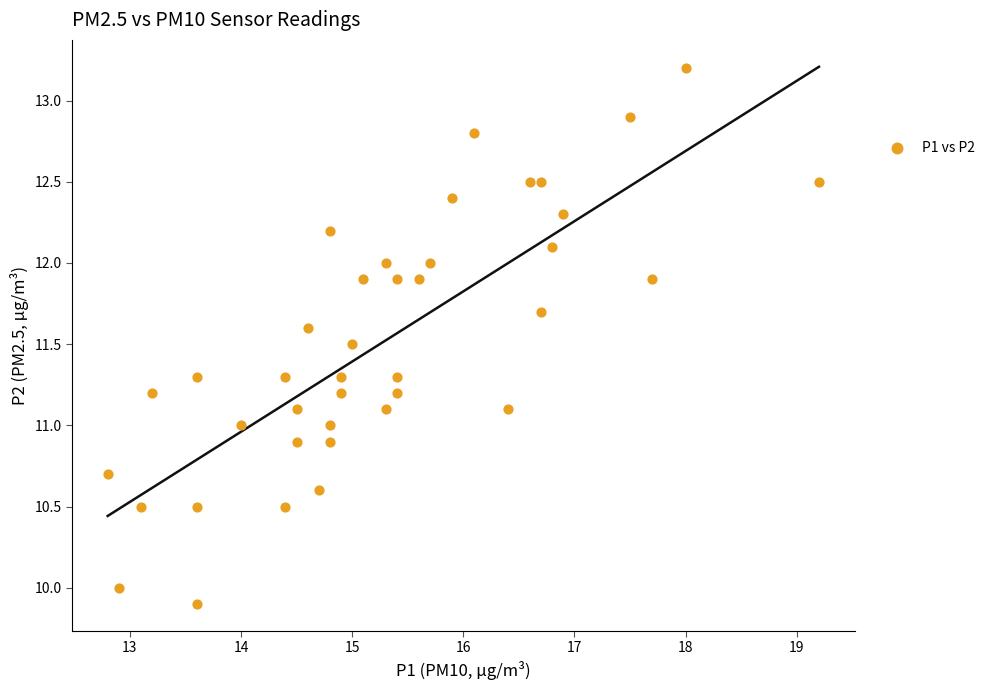

What is the range of X values (max minus min)?

6.4